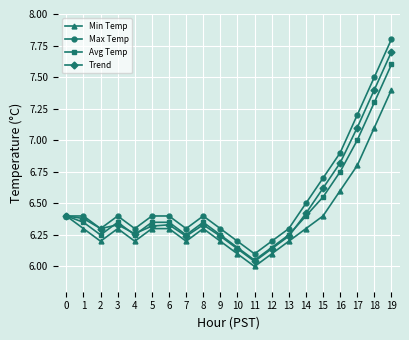

What is the total value across all series at 6?

25.4